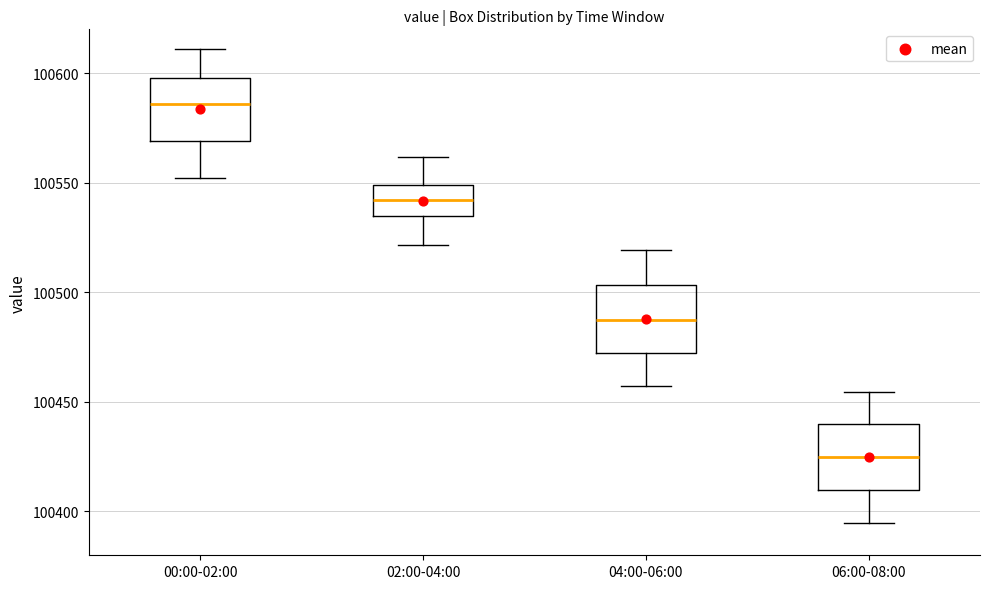

Where does the upper whisker of the box for 02:00-04:00 end on the y-axis? The values are not printed on the chart, so give them approximately, as read against the axis.

100560